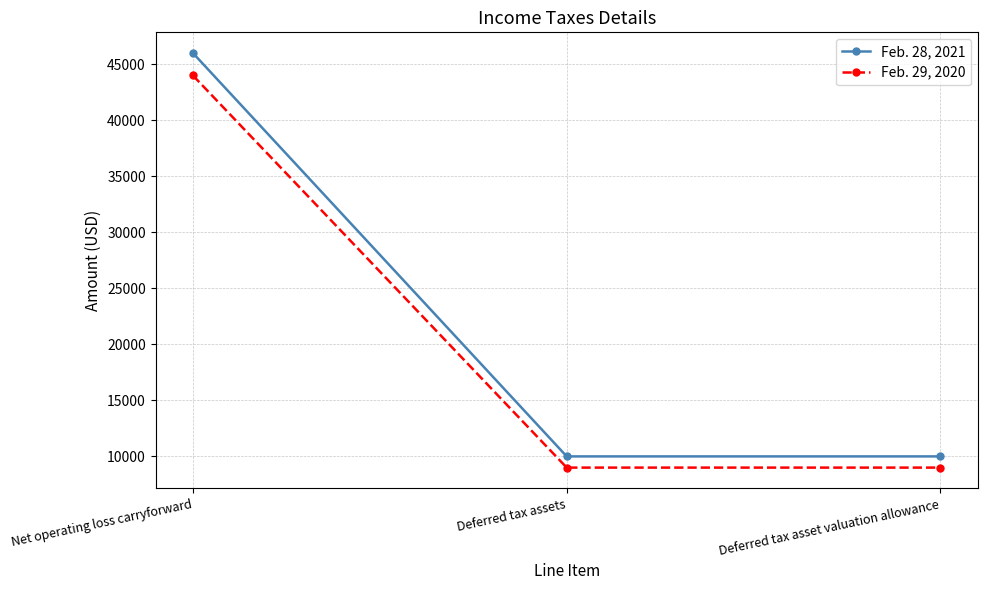

At which category does the chart reach its peak across all series?

Net operating loss carryforward